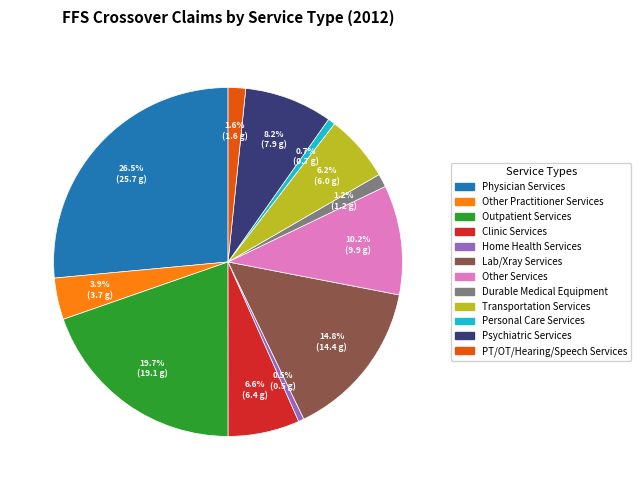

What percentage is the Personal Care Services slice, to the nearest percent?

1%